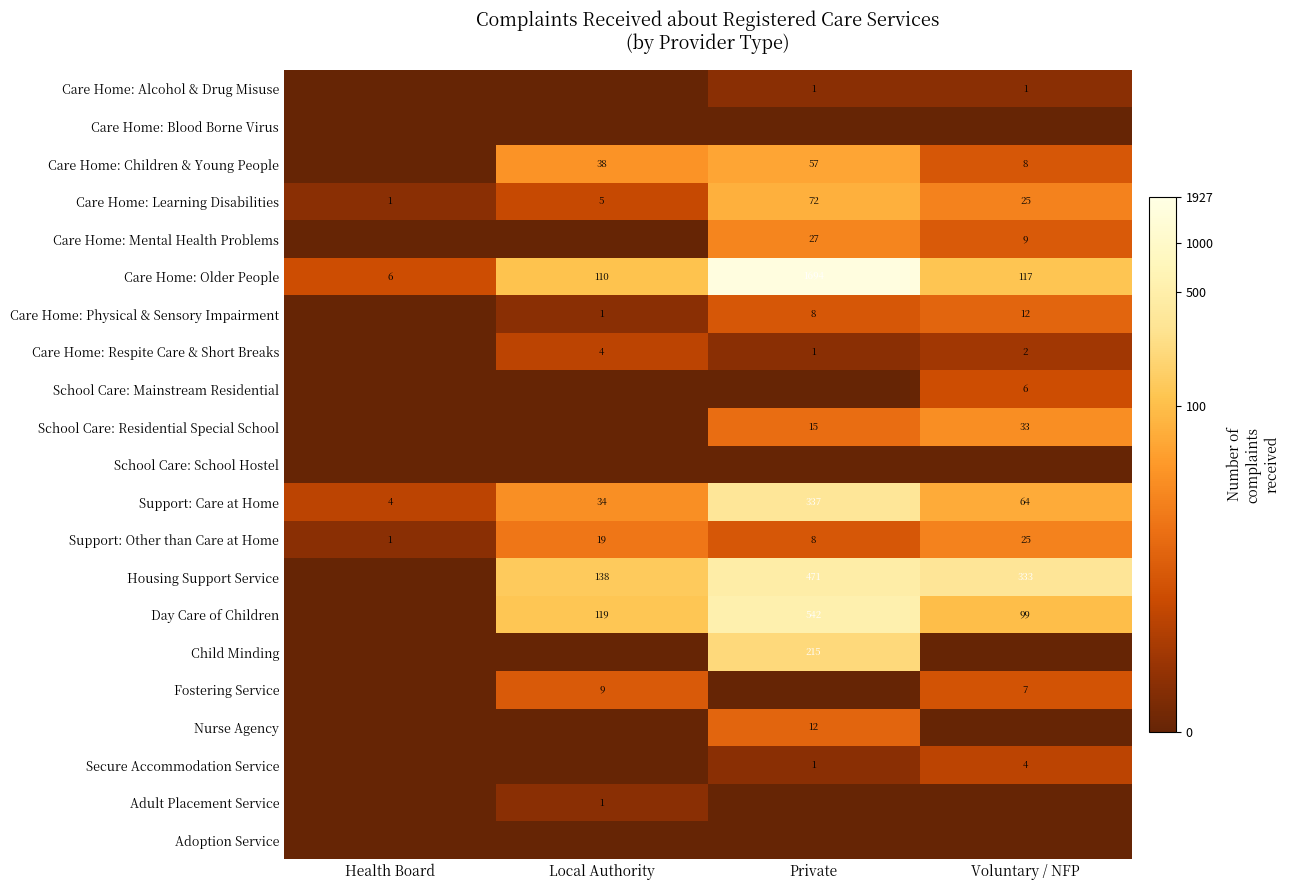

The value of Care Home: Learning Disabilities at Local Authority is 1. True or false?

False